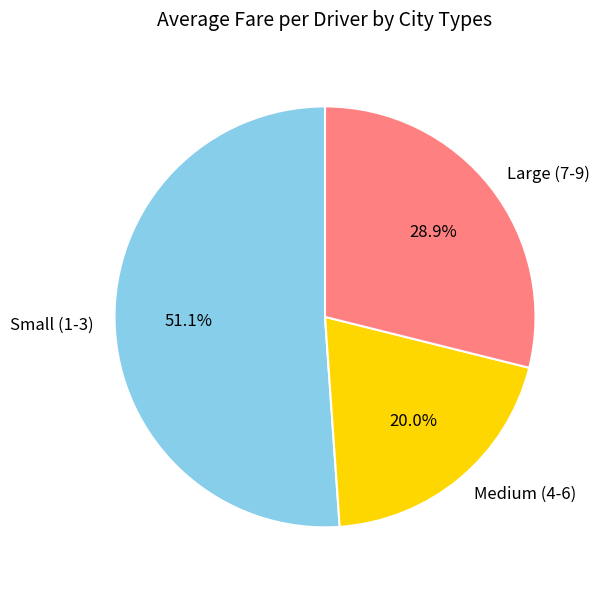

Which category has the smallest portion of the pie?

Medium (4-6)